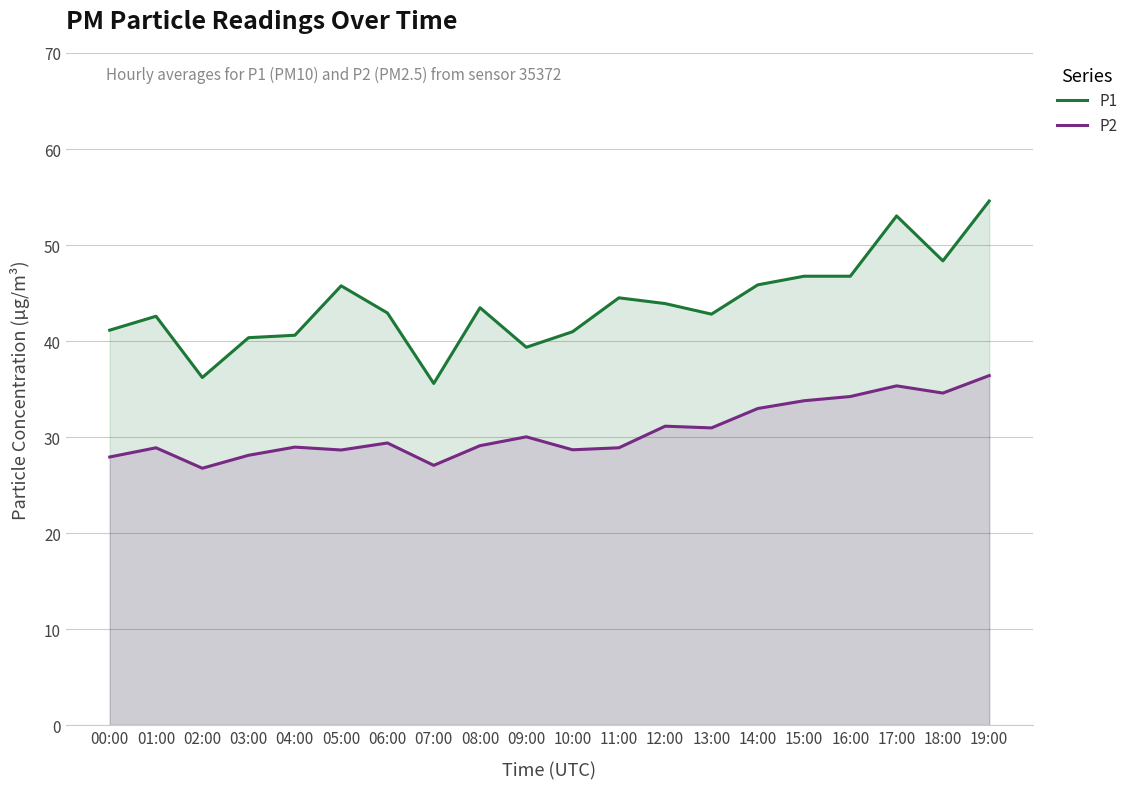

True or false: P2 has a value of 17.1 at 16:00.

False